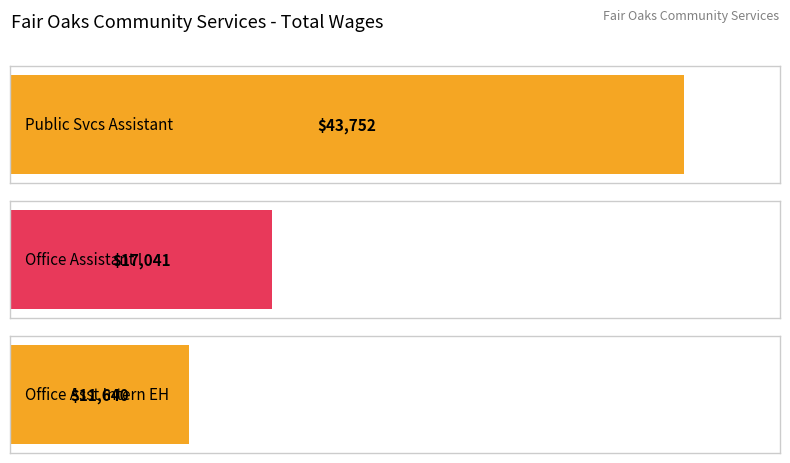

Rank the categories by value from lowest to highest.

Office Asst Intern EH, Office Assistant I, Public Svcs Assistant